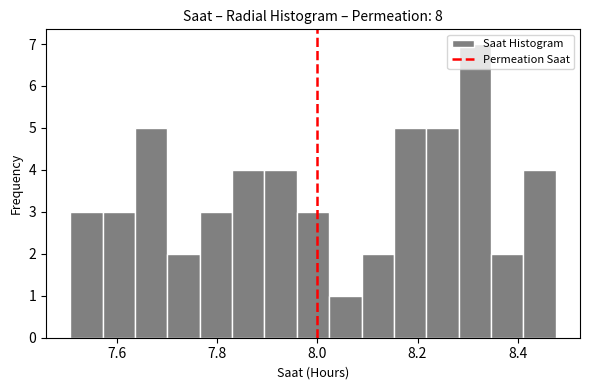

Read against the x-axis, roughly where is the centre of the tallest bar?

8.32